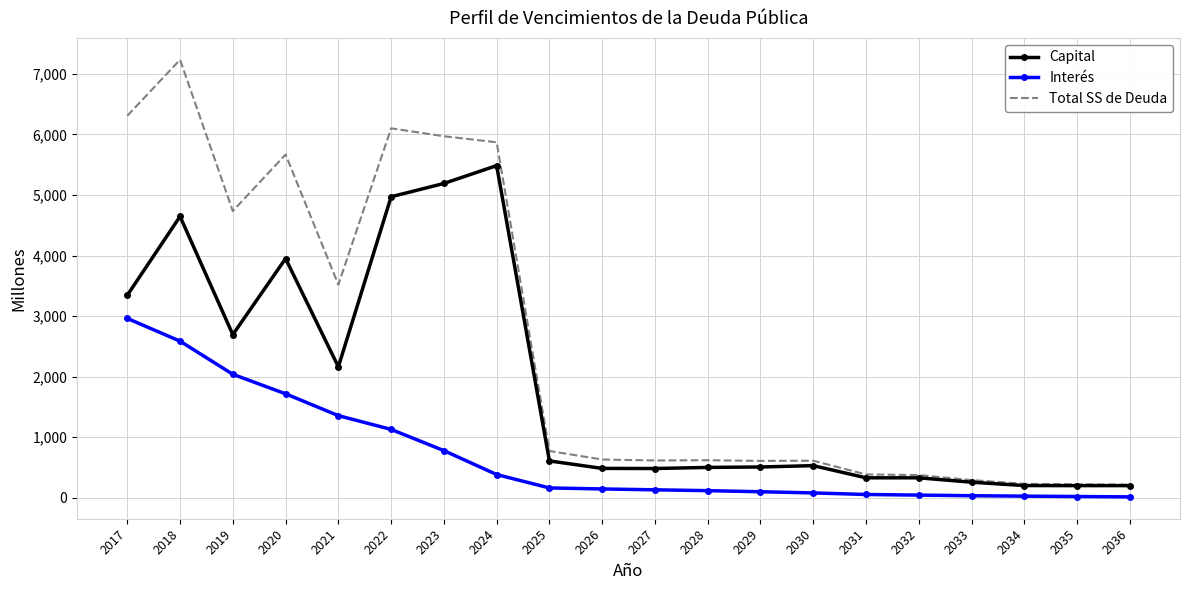

At which label is Capital closest to 2842?

2019